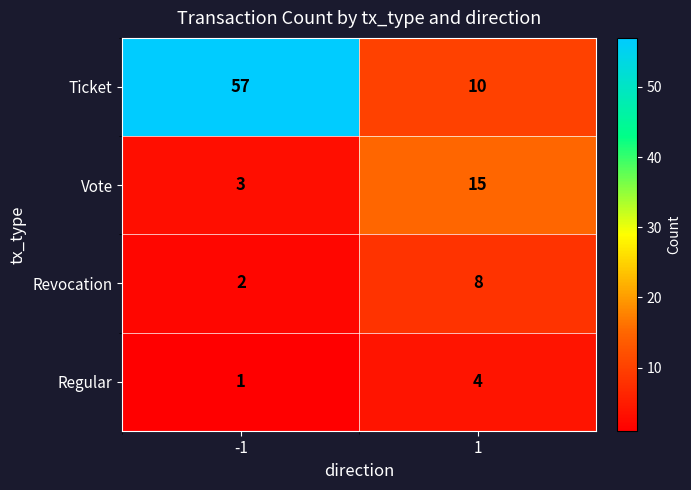

What is the difference between the maximum and minimum values in the Ticket series?

47